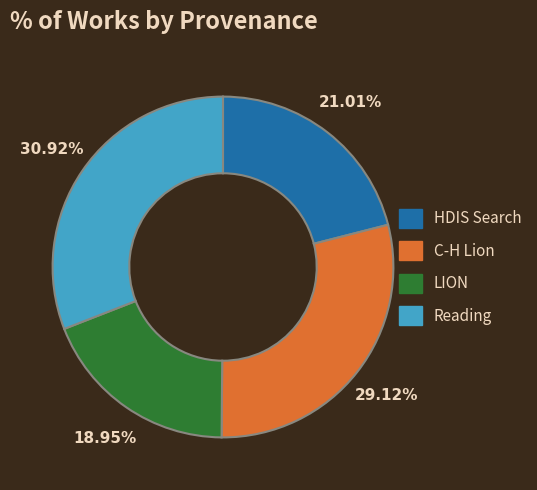

Which slice is the smallest?

LION